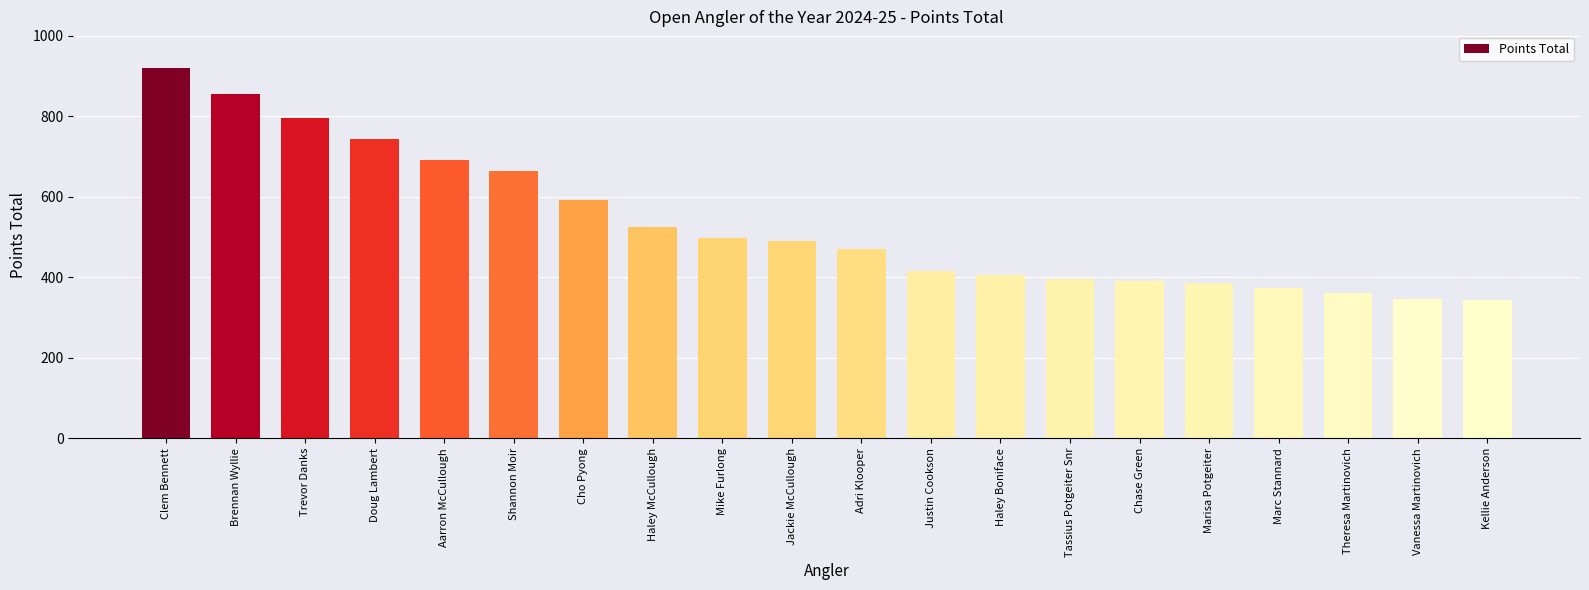

What is the sum of all values?

10662